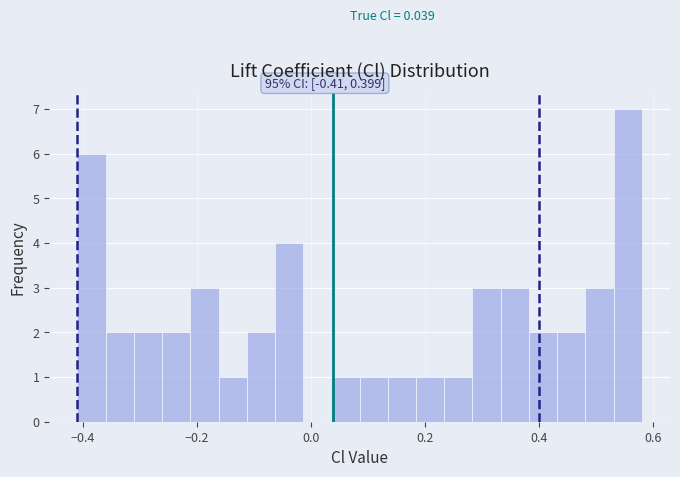

Read against the x-axis, roughly where is the centre of the tallest bar?

0.56